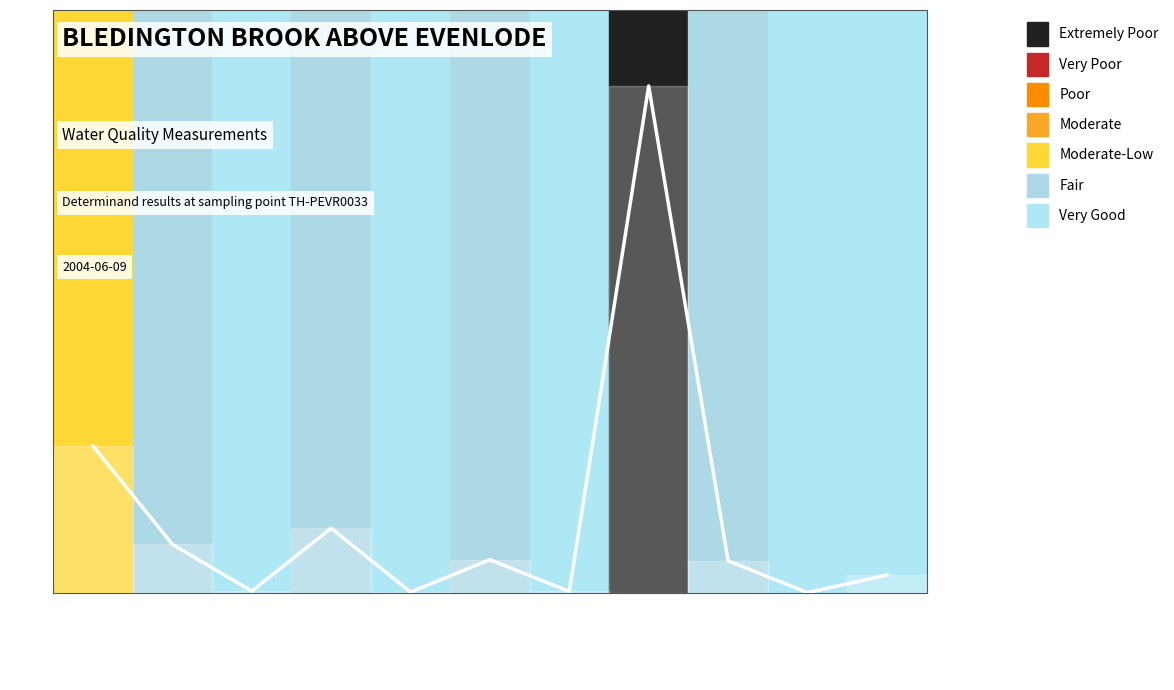

Between pH and Orthophospht, which is larger?

pH